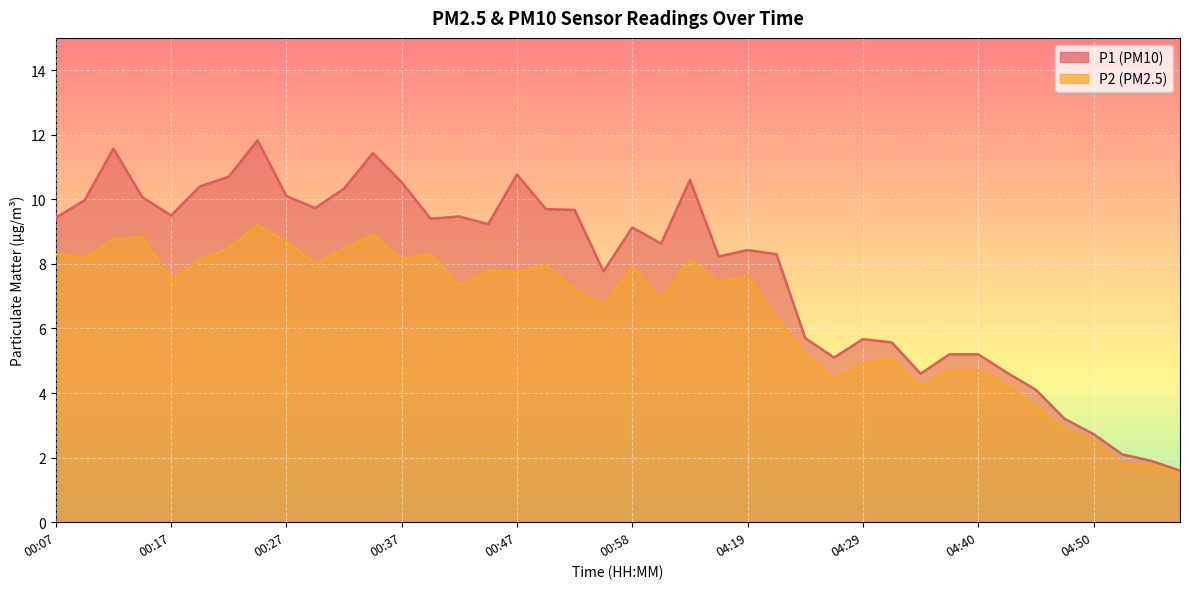

List the series in order of their overall mean, highest first.

P1, P2